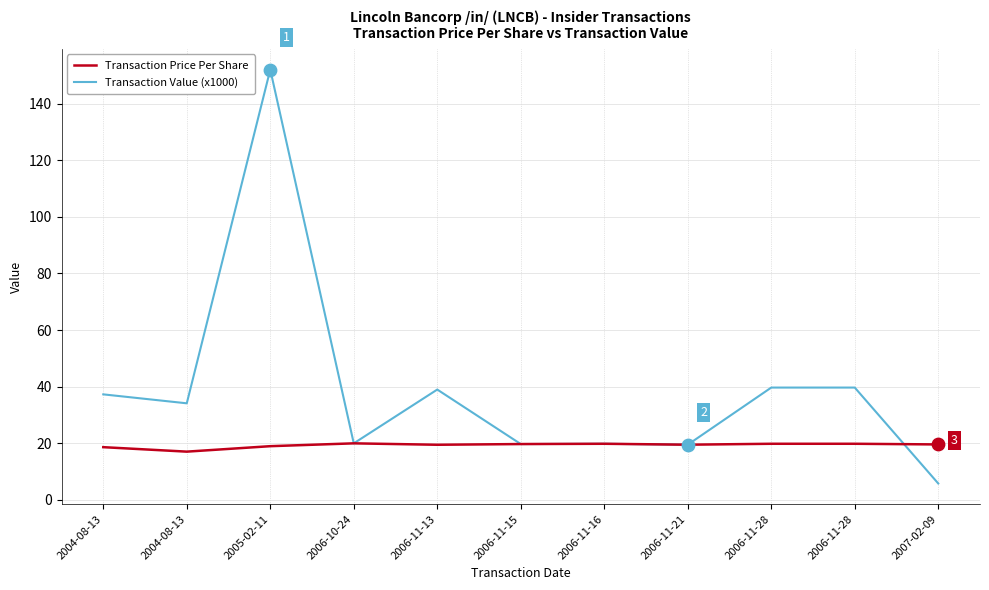

Is the value of Transaction Price Per Share at 2004-08-13 greater than the value of Transaction Value (x1000) at 2007-02-09?

Yes